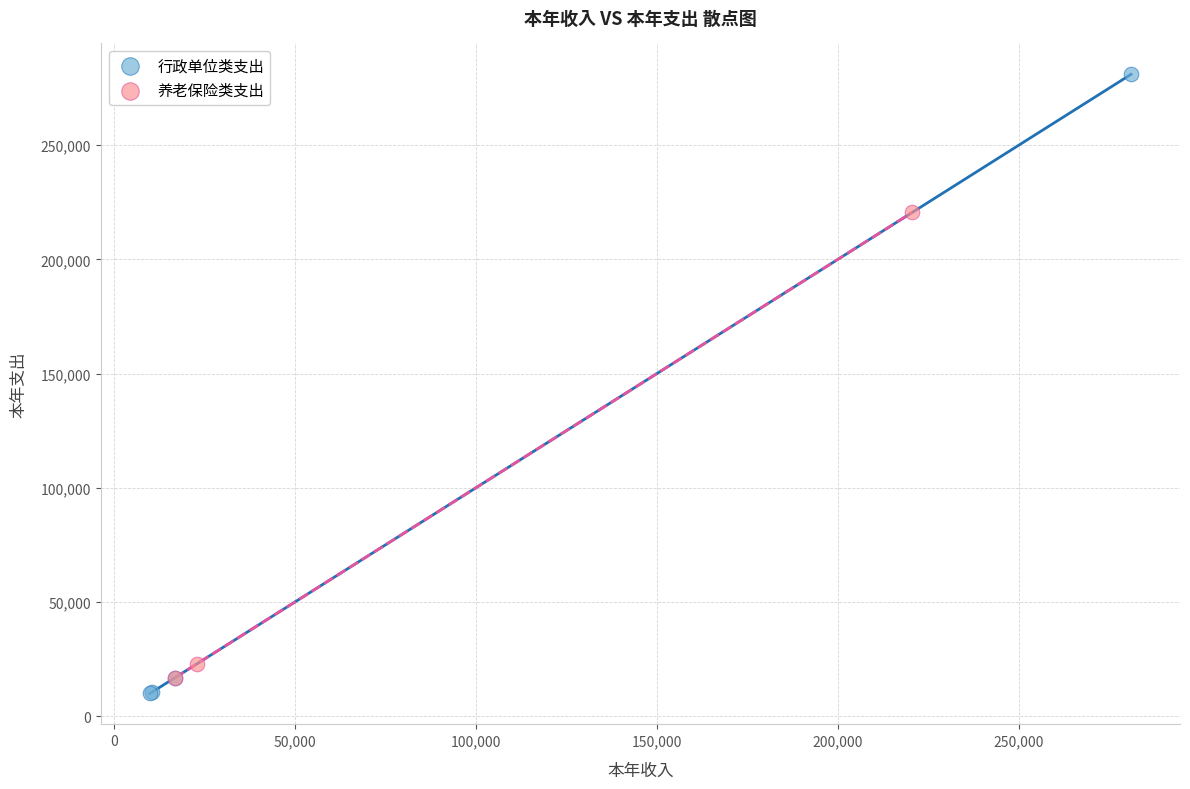

Which series has the widest spread of Y values?

行政单位类支出